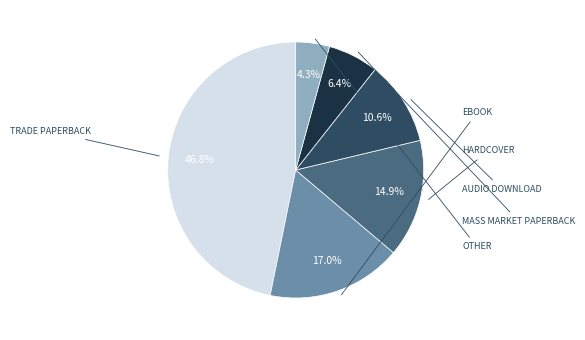

Does any single category account for the majority?

No